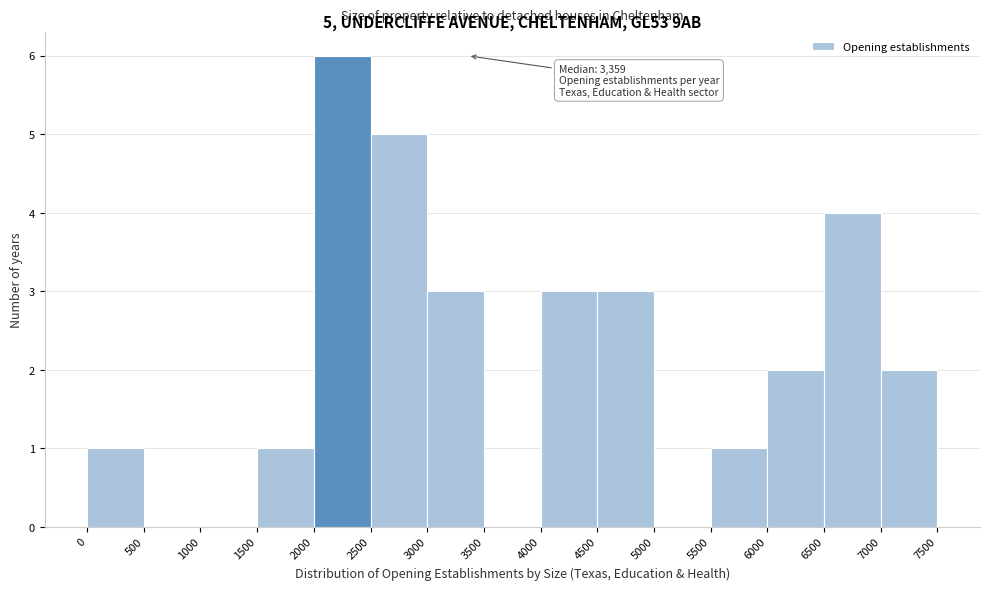

Which range on the x-axis has the tallest bar?

2000 to 2500